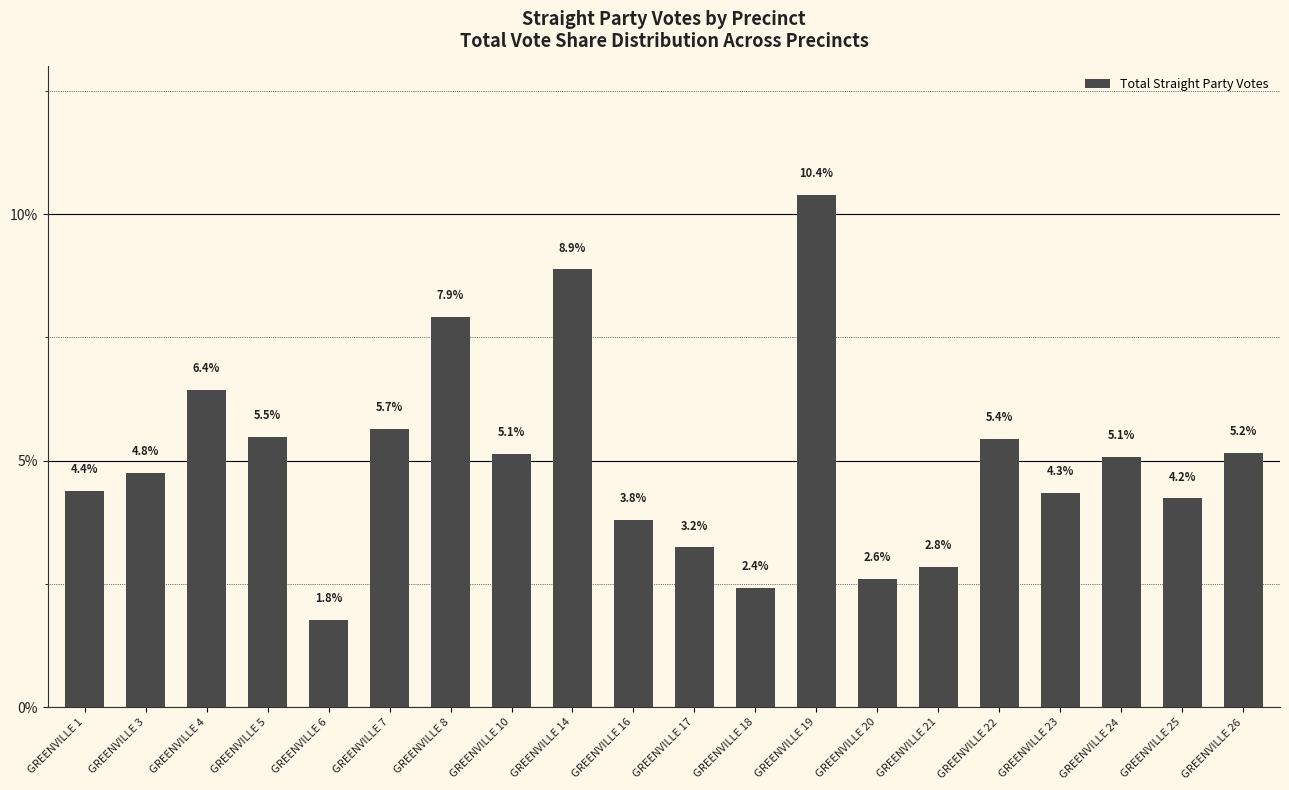

The chart shows a value of 7.9 at GREENVILLE 8. True or false?

True